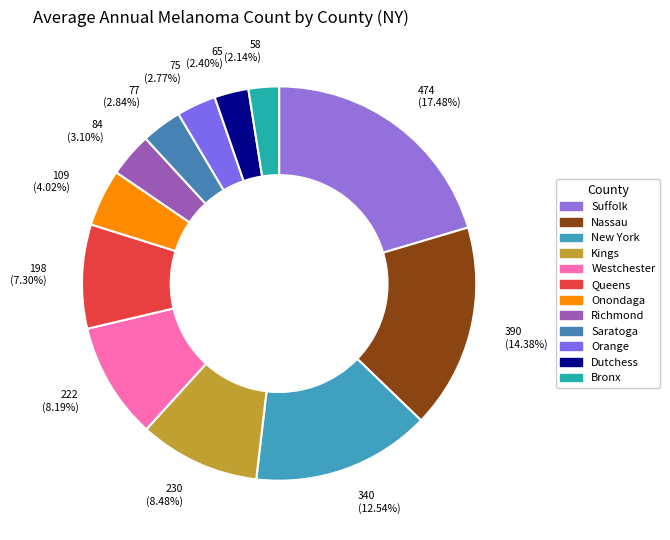

The Essex slice represents 1% of the pie. True or false?

False